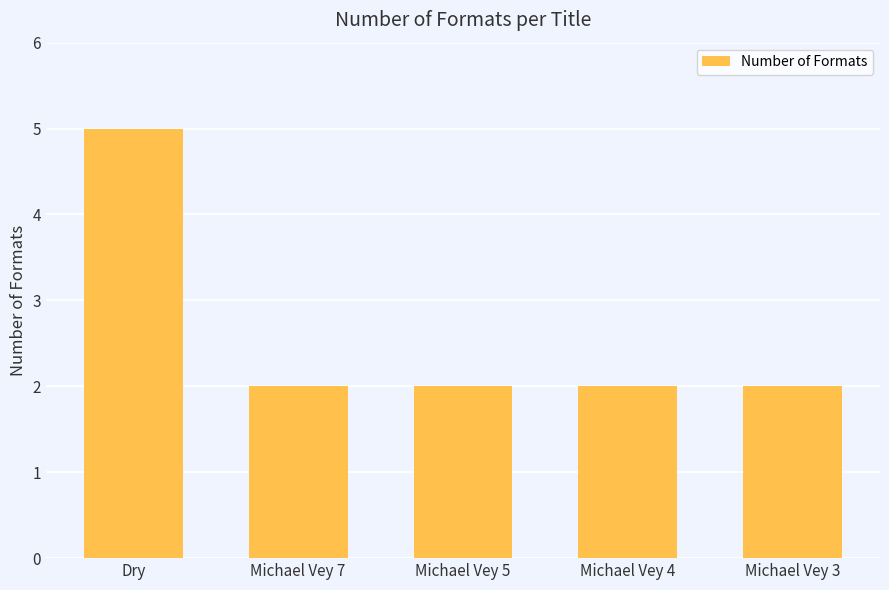

What is the ratio of the value at Michael Vey 7 to the value at Michael Vey 3?

1.0